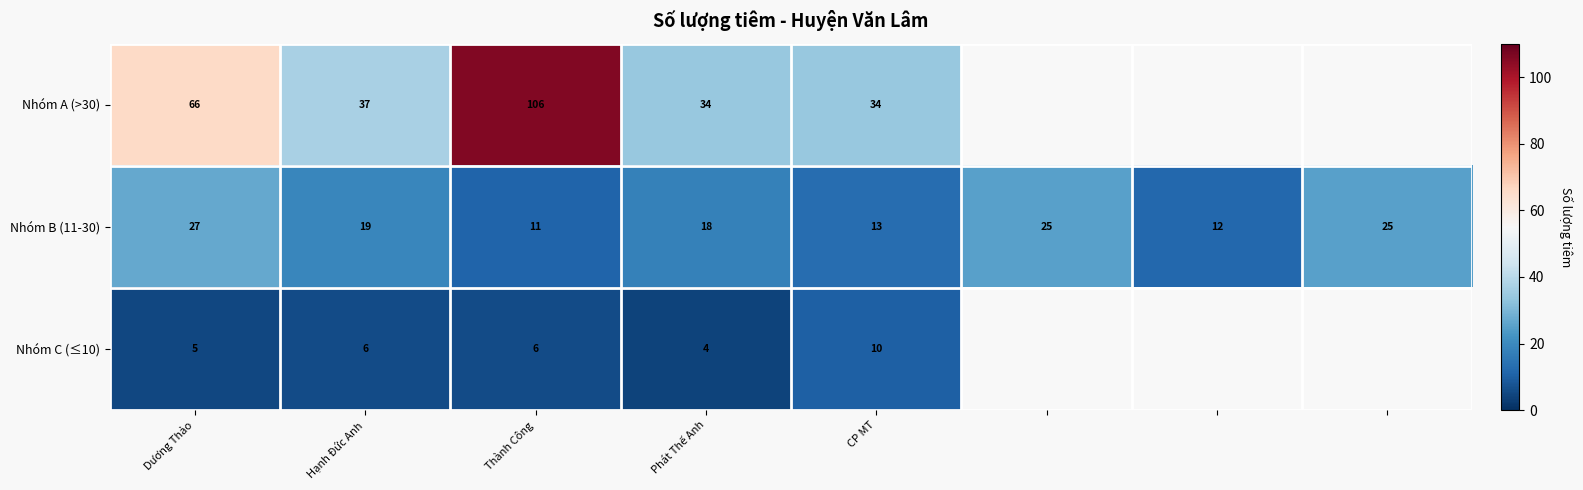

Rank the series at CP MT from highest to lowest value.

Nhóm A (>30), Nhóm B (11-30), Nhóm C (≤10)